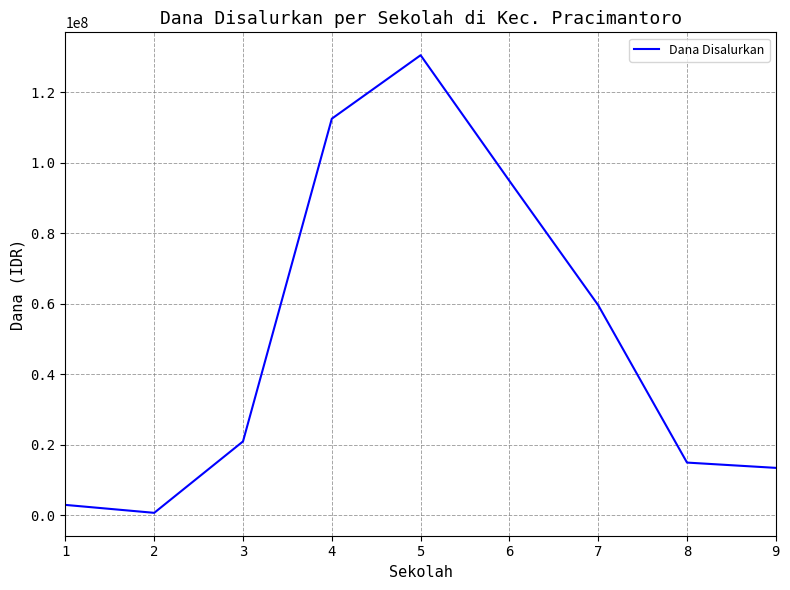

What is the difference between the maximum and second lowest values?

127500000